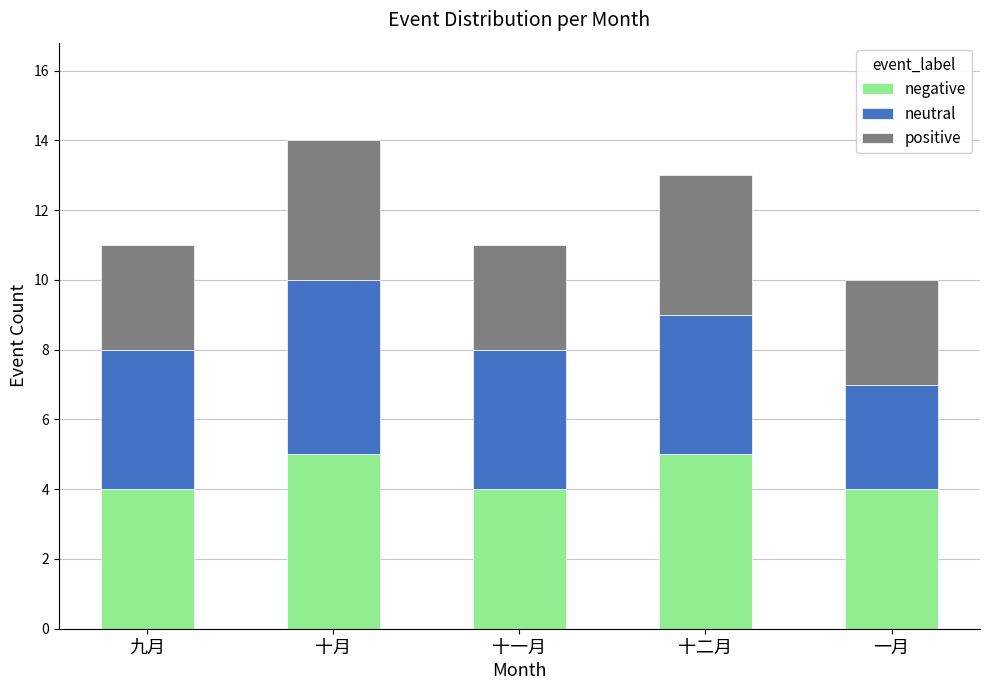

What is the total value across all series at 十二月?

13